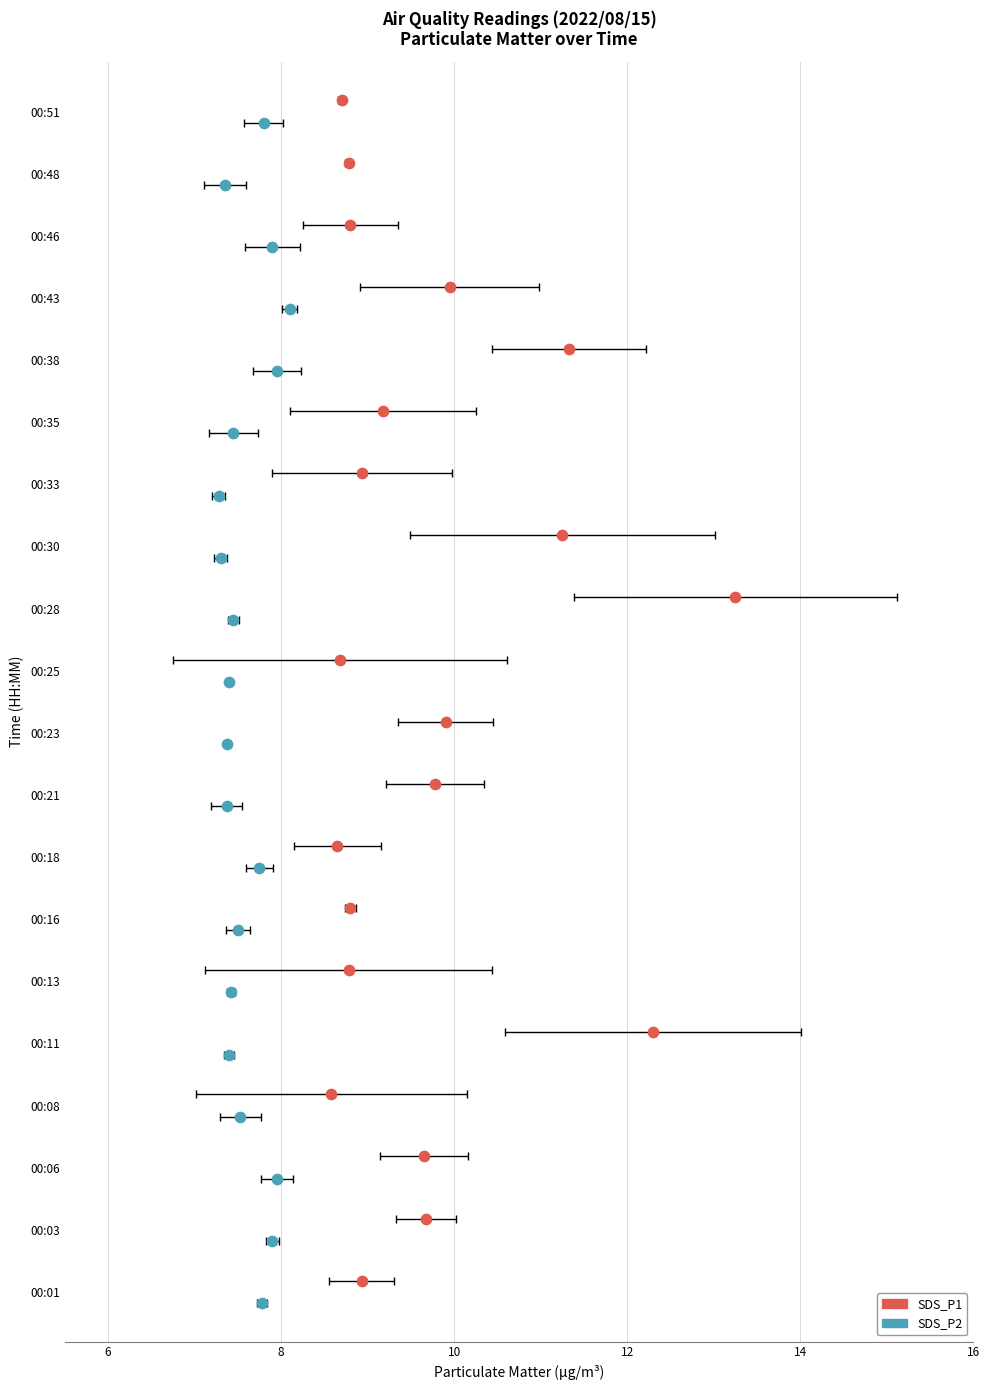

What are all the series names shown in the legend?

SDS_P1, SDS_P2